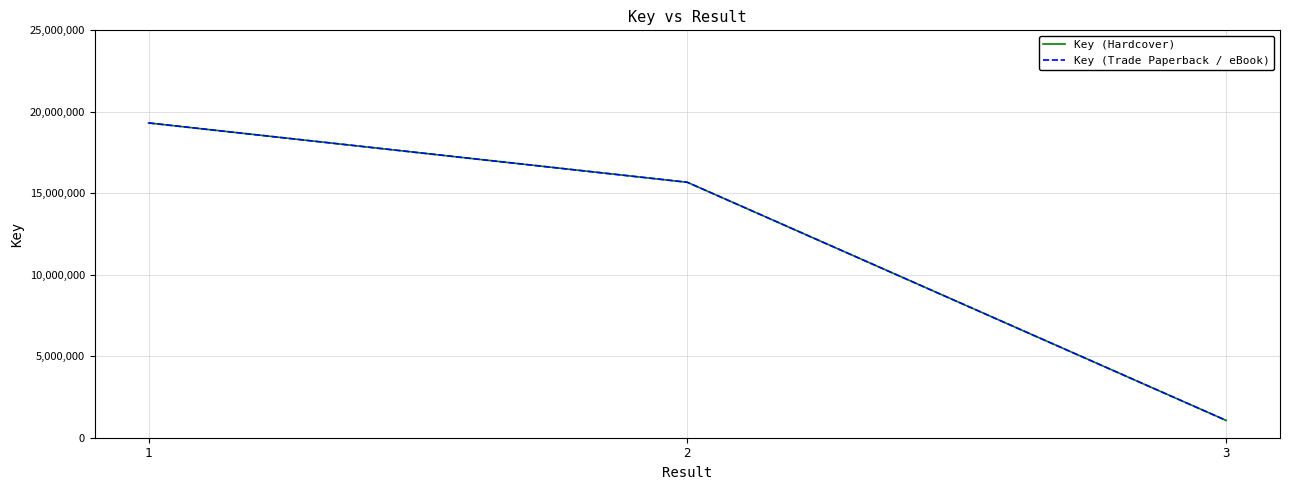

Does the chart have visible grid lines?

Yes